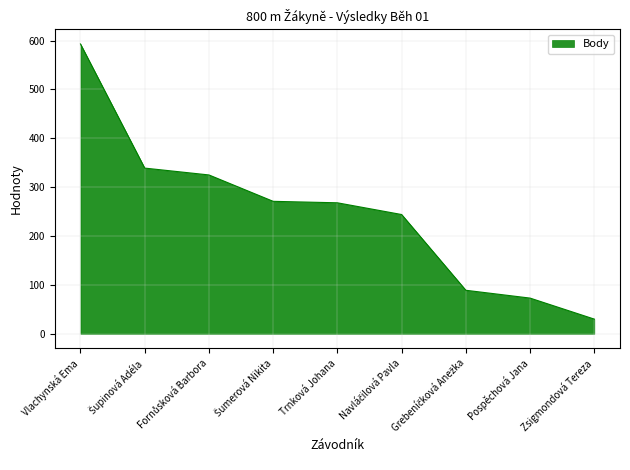

What is the ratio of the value at Trnková Johana to the value at Vlachynská Ema?

0.5